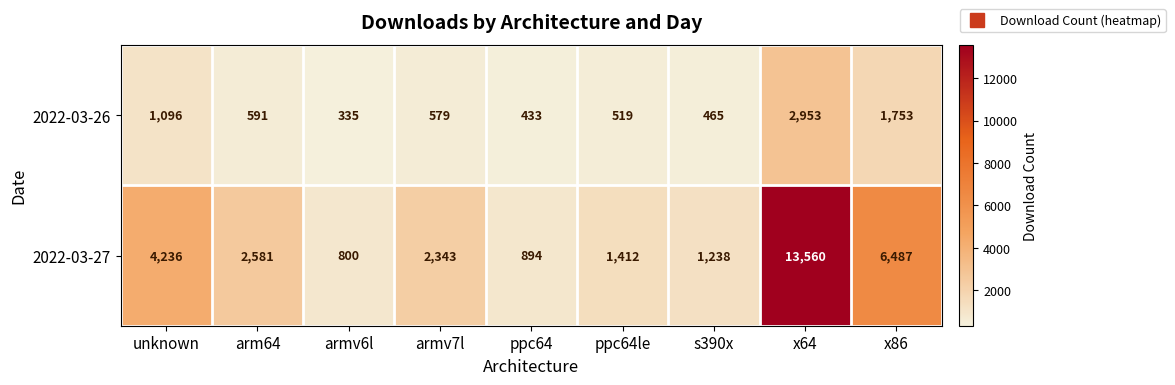

What is the spread (max minus min) of values at armv6l?

465